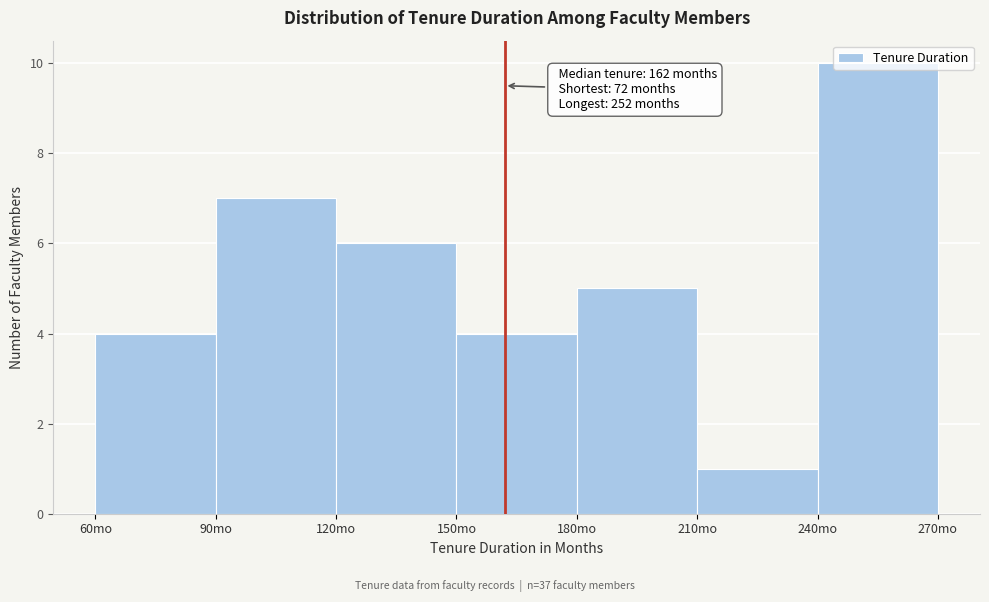

Which range on the x-axis has the tallest bar?

240 to 270